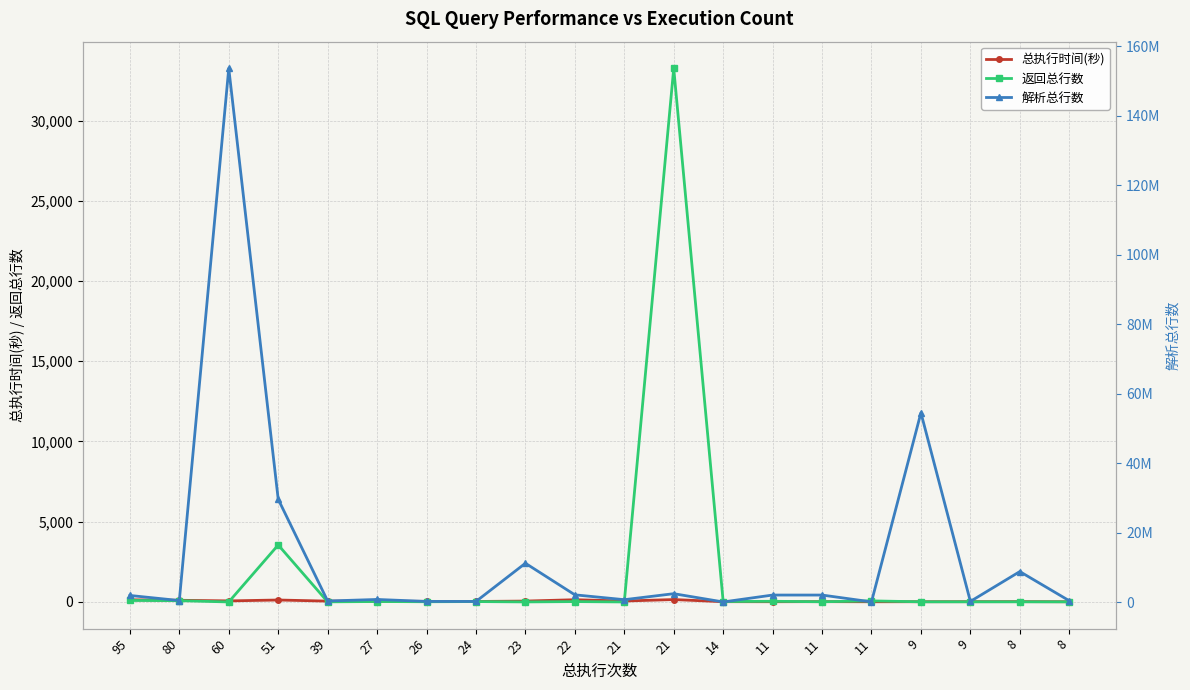

Reading left to right, extract all data points from this chart.

总执行时间(秒): 95=135	80=104	60=65	51=121	39=52	27=45	26=36	24=30	23=54	22=139	21=58	21=149	14=17	11=14	11=19	11=12	9=14	9=17	8=20	8=12
返回总行数: 95=95	80=80	60=0	51=3551	39=6	27=27	26=13	24=24	23=2	22=22	21=0	21=33253	14=25	11=42	11=11	11=66	9=9	9=9	8=8	8=8
解析总行数: 95=1944377	80=482539	60=153579561	51=29632579	39=350799	27=793288	26=232147	24=223020	23=11212801	22=2127935	21=730442	21=2454905	14=79324	11=2063628	11=2063616	11=97745	9=54495750	9=229483	8=8818716	8=426704